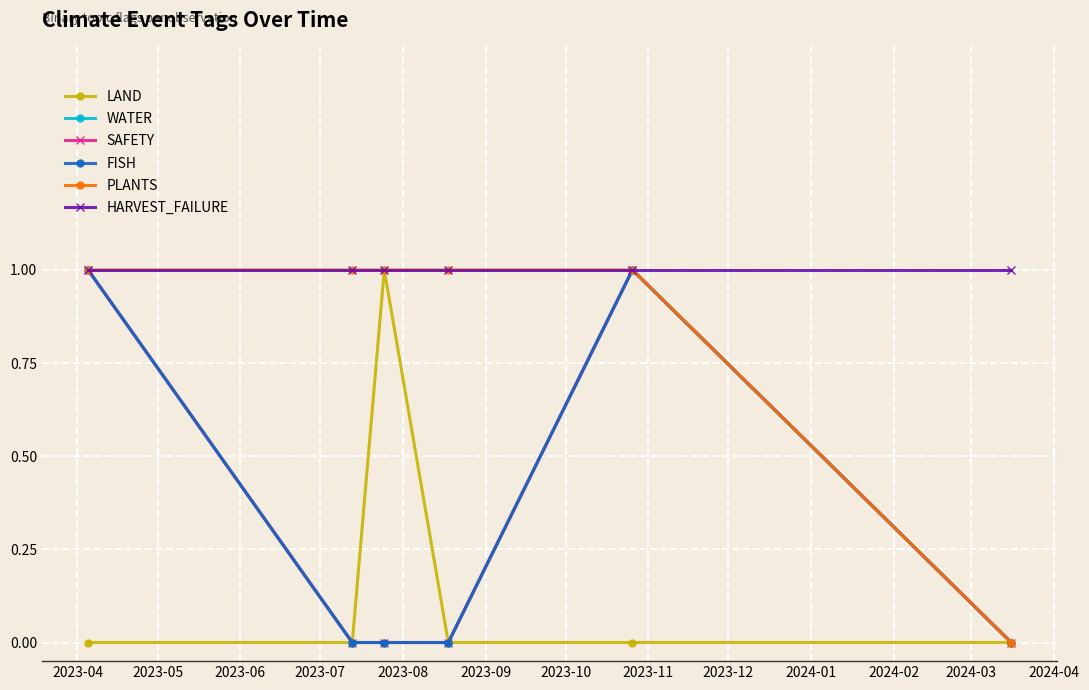

True or false: LAND and FISH cross at least once.

False